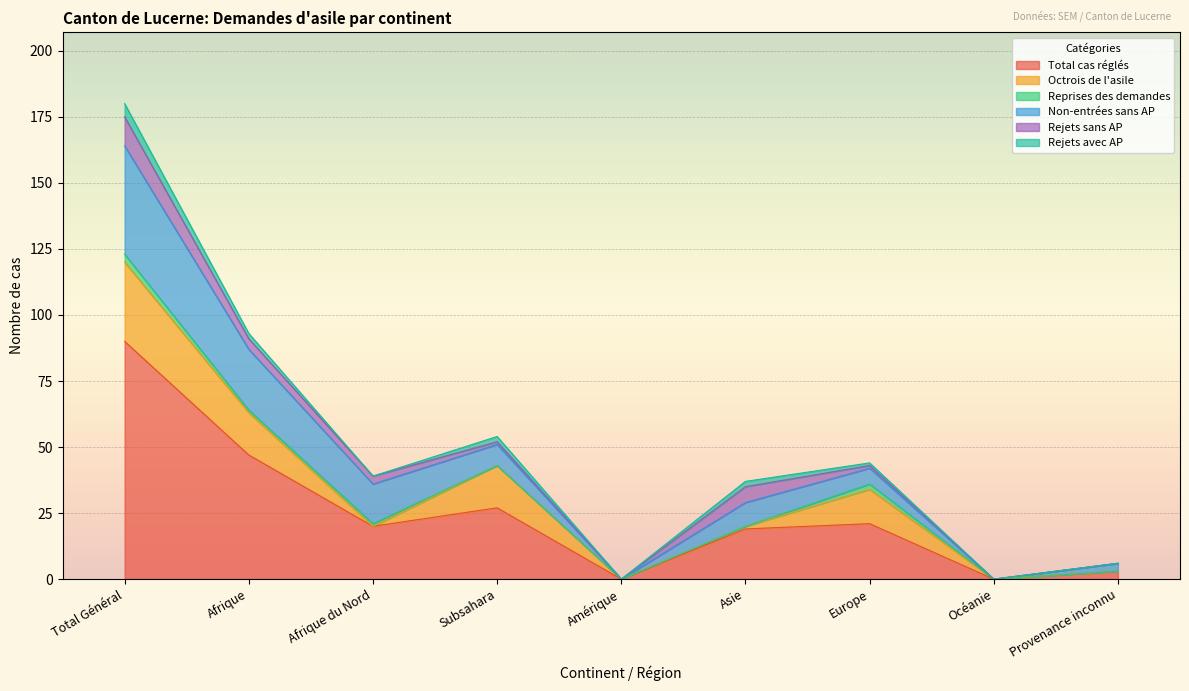

What position from the right is Océanie?

2